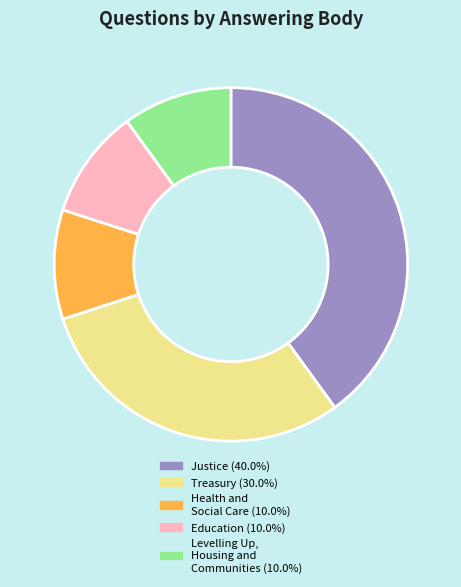

Is there any slice that represents more than half of the pie?

No